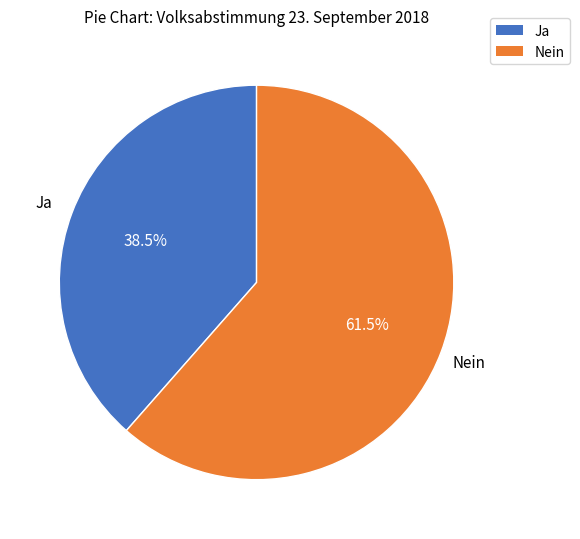

Rank the categories by value from lowest to highest.

Ja, Nein